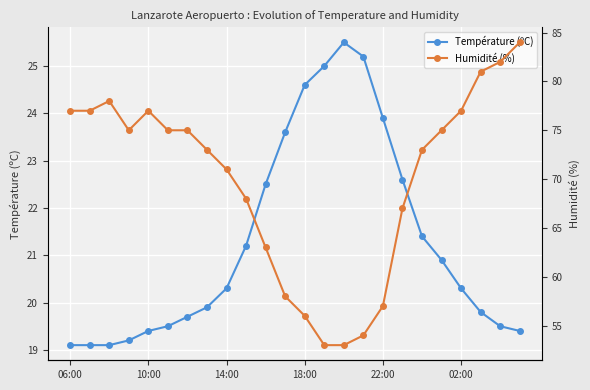

Where does the Température (ºC) series first go above 20?

14:00